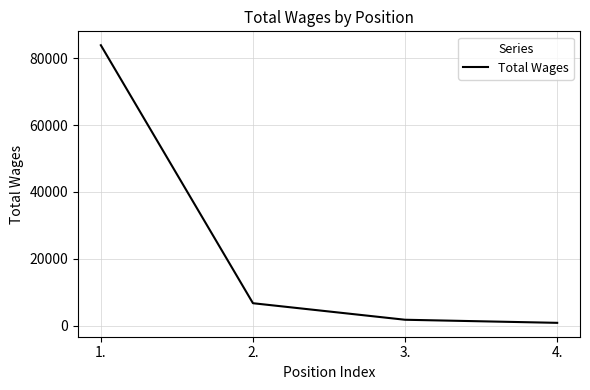

What is the ratio of the value at 1. to the value at 3.?

47.3